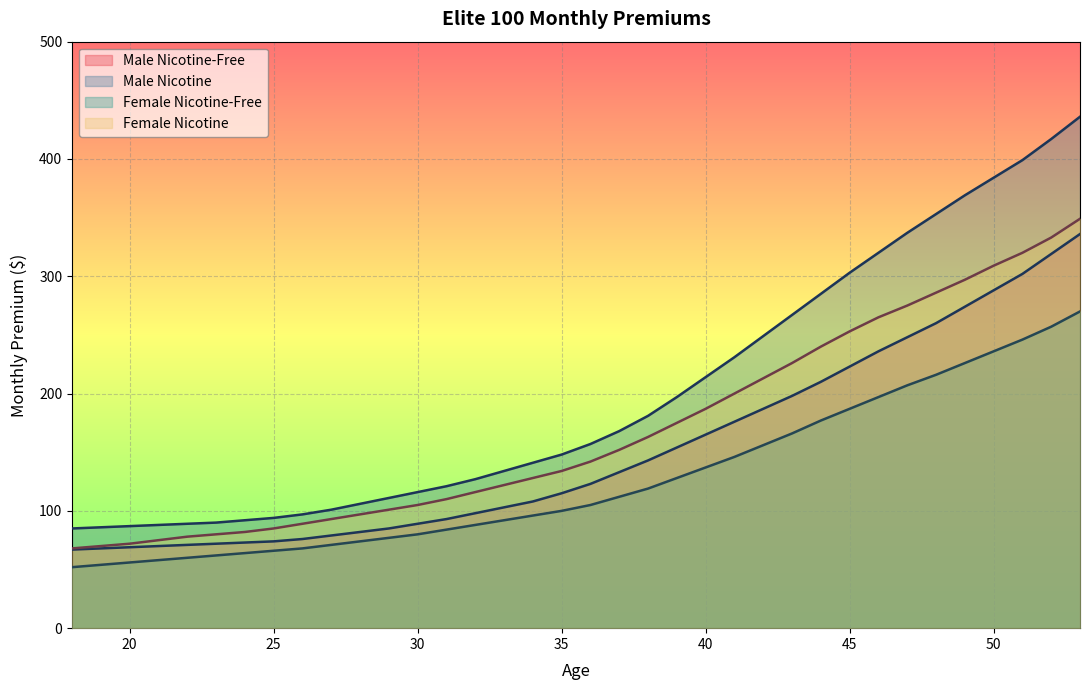

What is the sum of the Female Nicotine-Free values at 31 and 27?

155